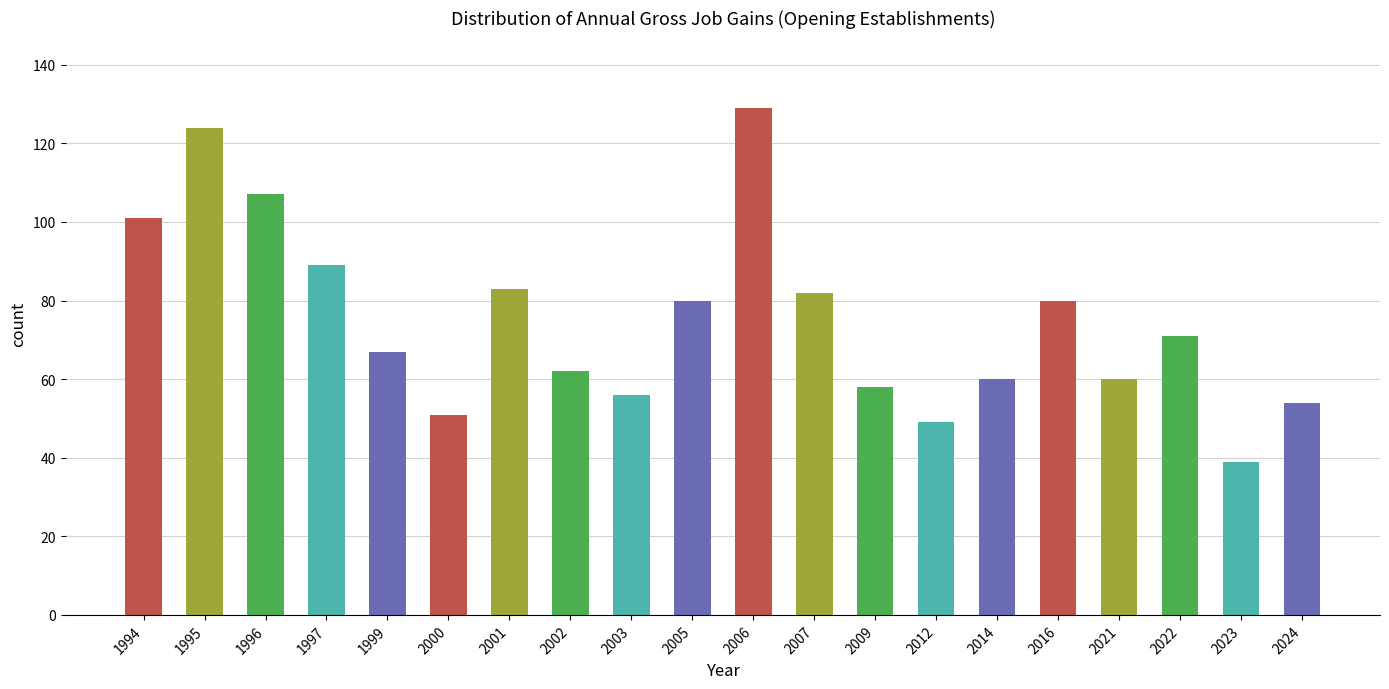

The chart shows a value of 67 at 1999. True or false?

True